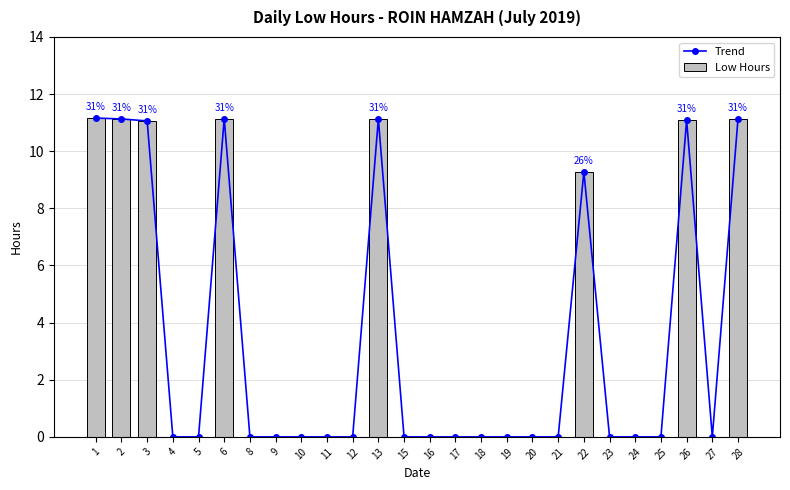

Does the chart contain any negative values?

No